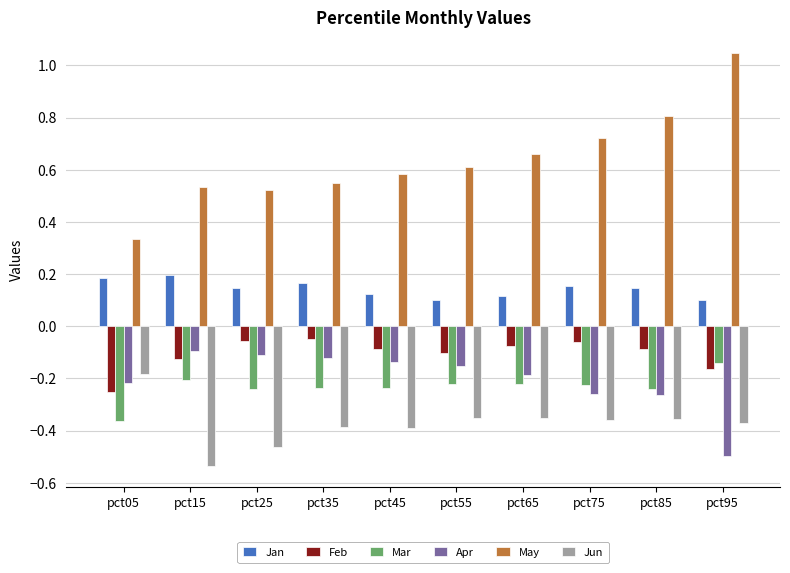

How many categories are shown in the chart?

10